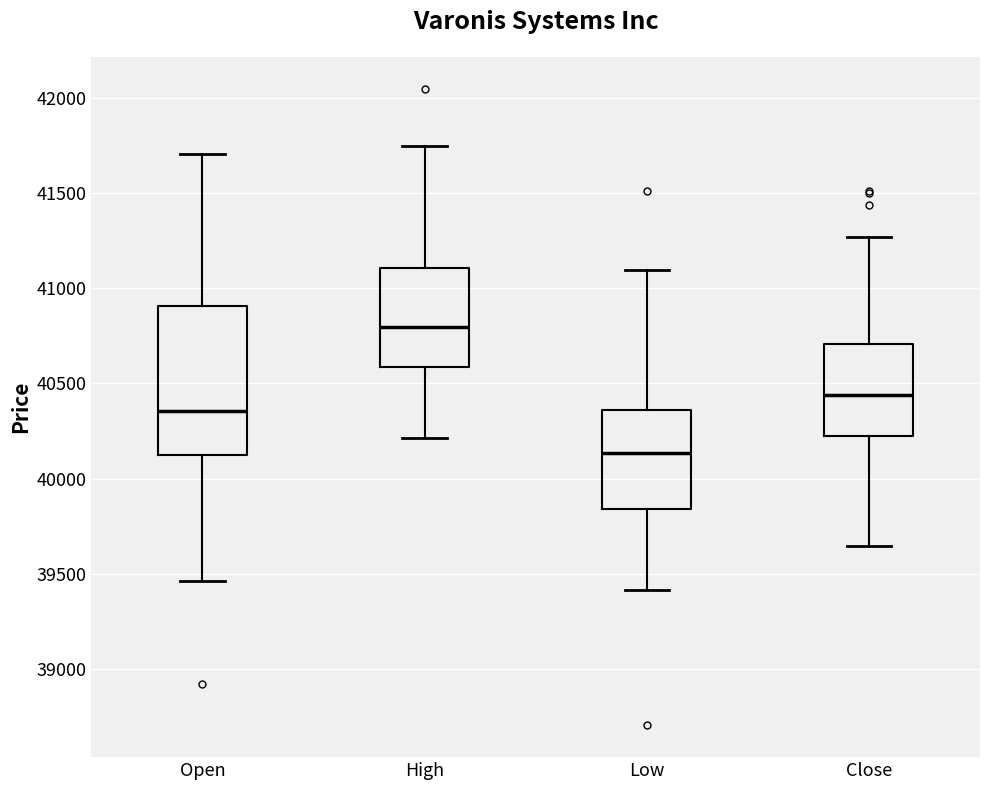

Which box is the tallest, from its lower edge to its upper edge?

Open